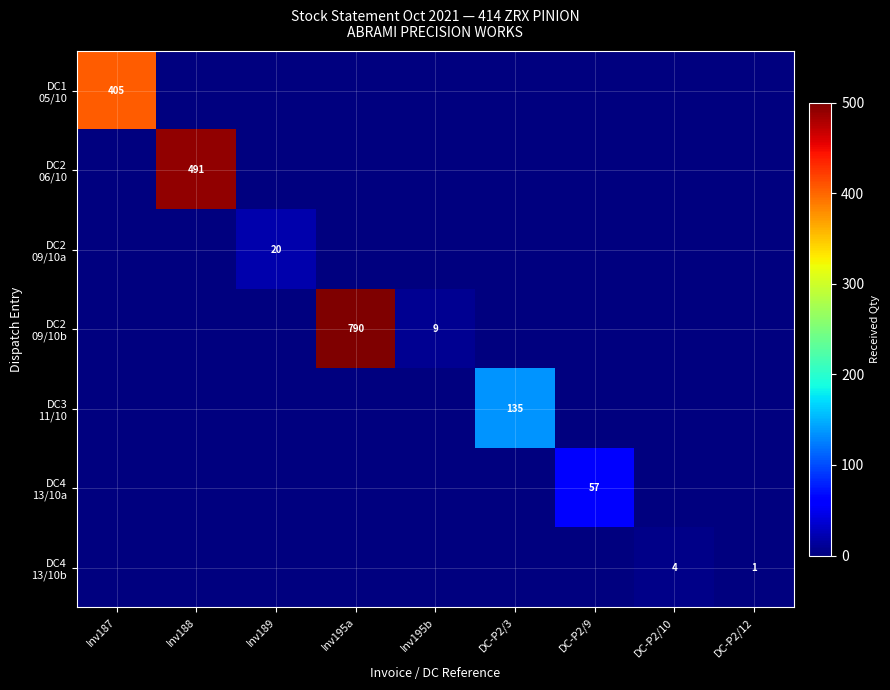

True or false: DC1 05/10 has a value of -198 at Inv195a.

False